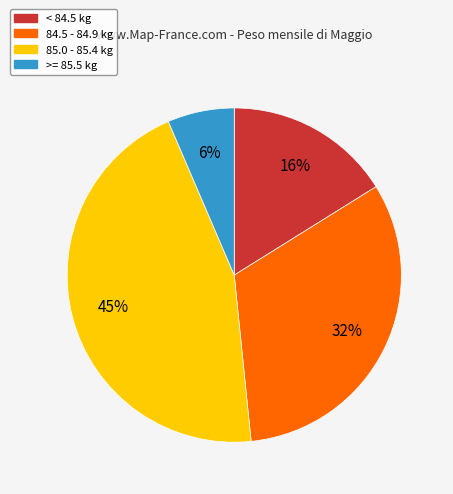

Rank the categories by value from highest to lowest.

85.0 - 85.4 kg, 84.5 - 84.9 kg, < 84.5 kg, >= 85.5 kg